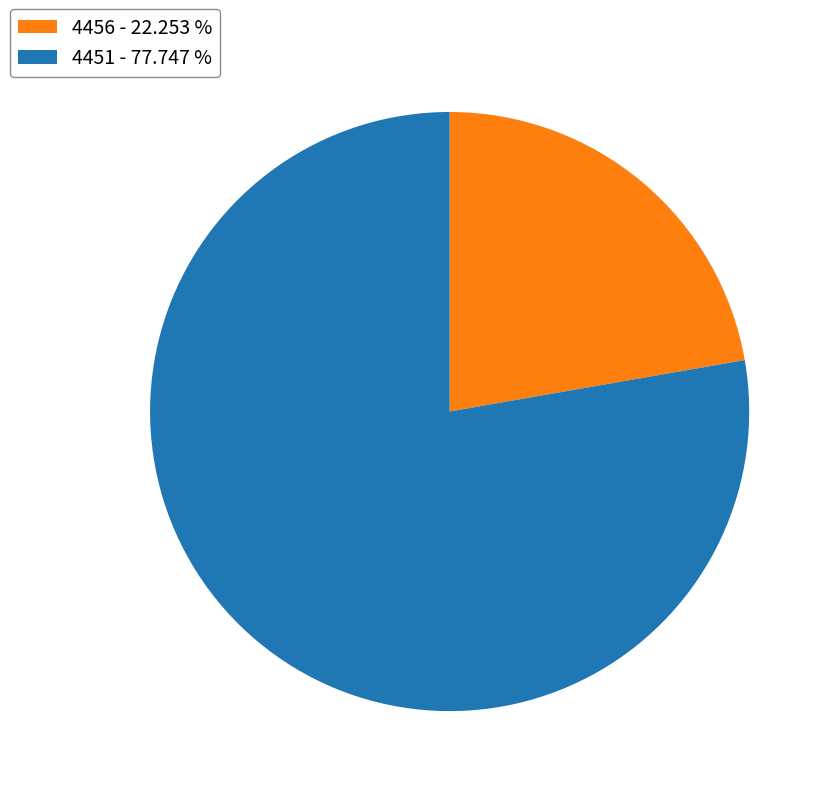

Combined, do 4456 - 22.253 % and 4451 - 77.747 % account for over 50%?

Yes